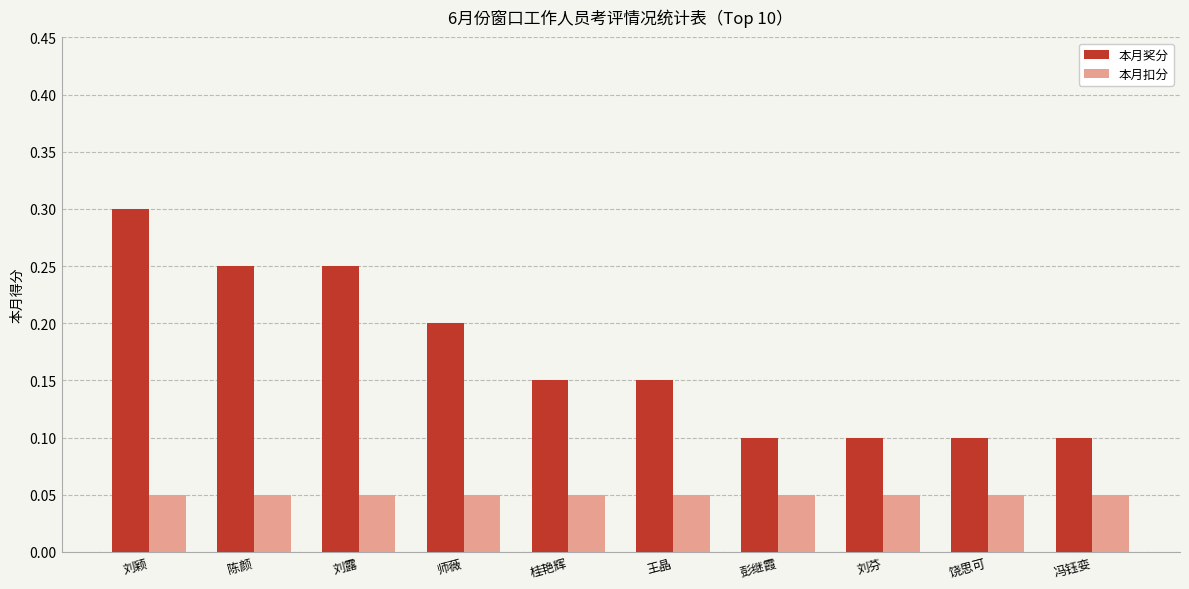

What is the total value across all series at 刘露?

0.3